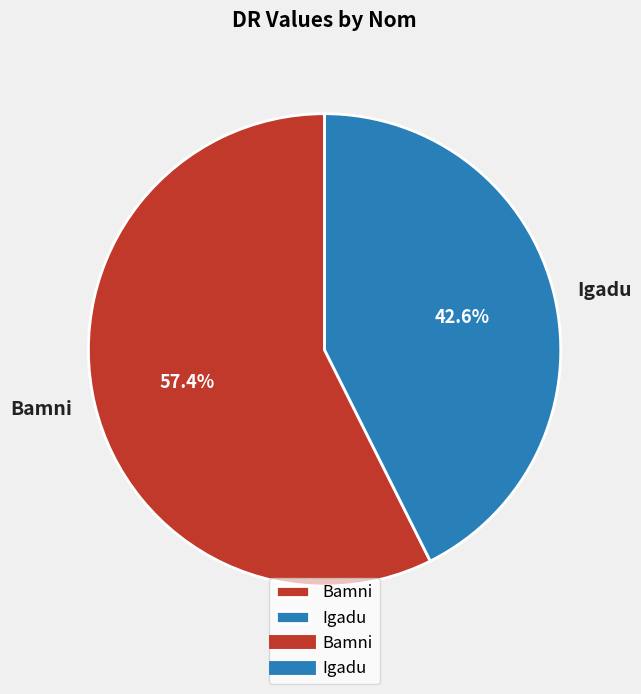

Rank the categories by value from highest to lowest.

Bamni, Igadu